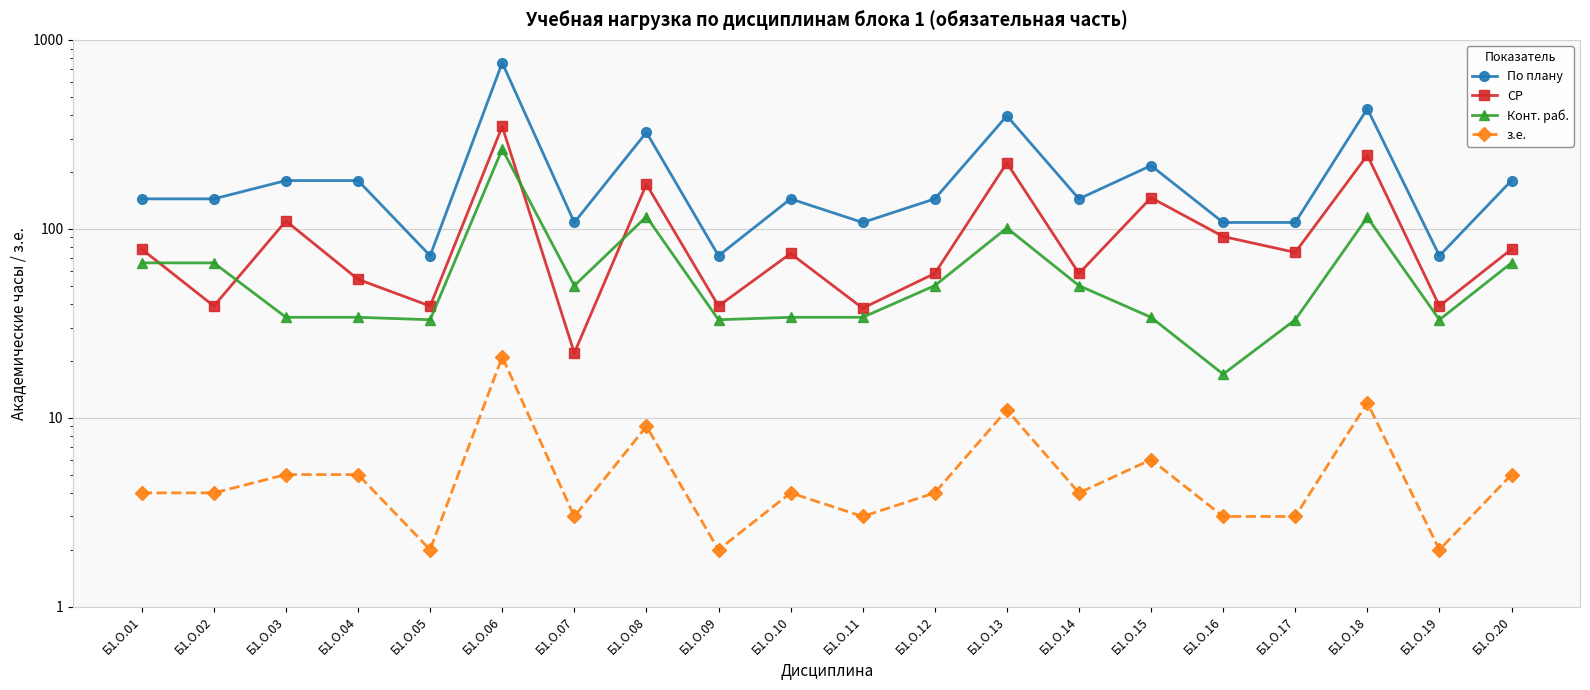

True or false: Конт. раб. has a value of 264 at Б1.О.06.

True